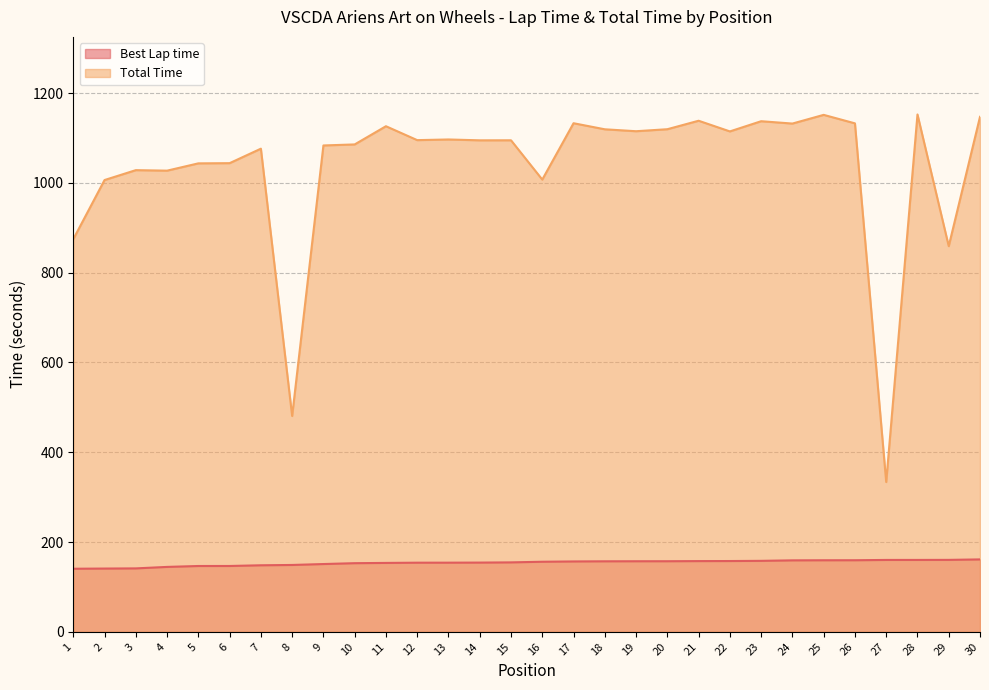

True or false: Total Time has a value of 1822.0 at 15.

False